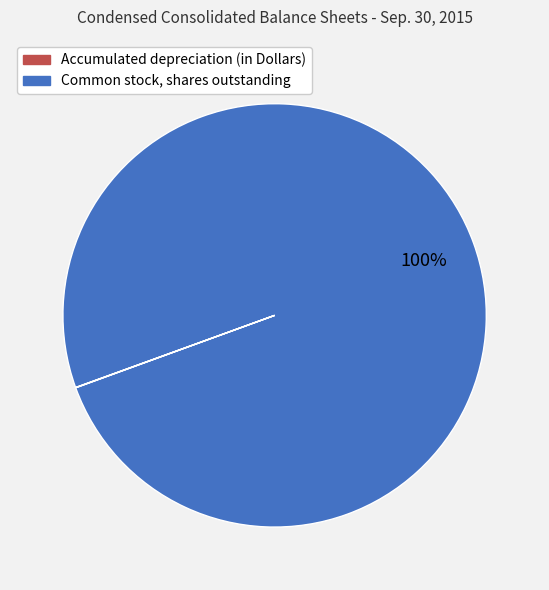

Does any single category account for the majority?

Yes